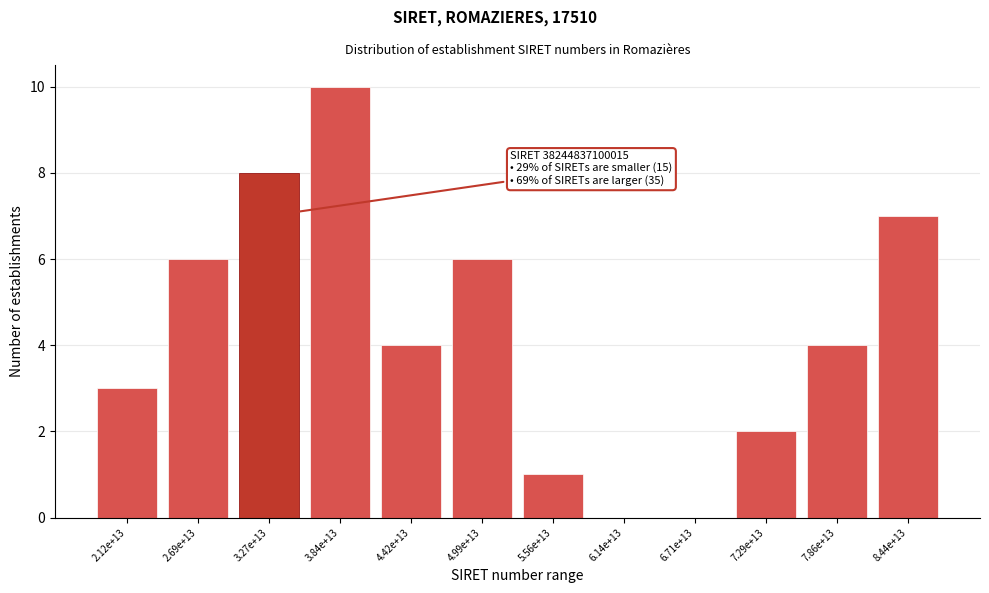

Reading right to left, transcribe all the data shown in this chart.

8.44e+13=7	7.86e+13=4	7.29e+13=2	6.71e+13=0	6.14e+13=0	5.56e+13=1	4.99e+13=6	4.42e+13=4	3.84e+13=10	3.27e+13=8	2.69e+13=6	2.12e+13=3